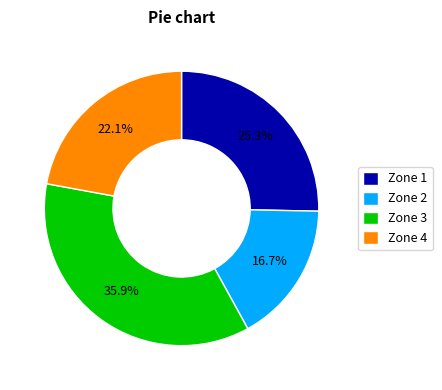

Is there any slice that represents more than half of the pie?

No